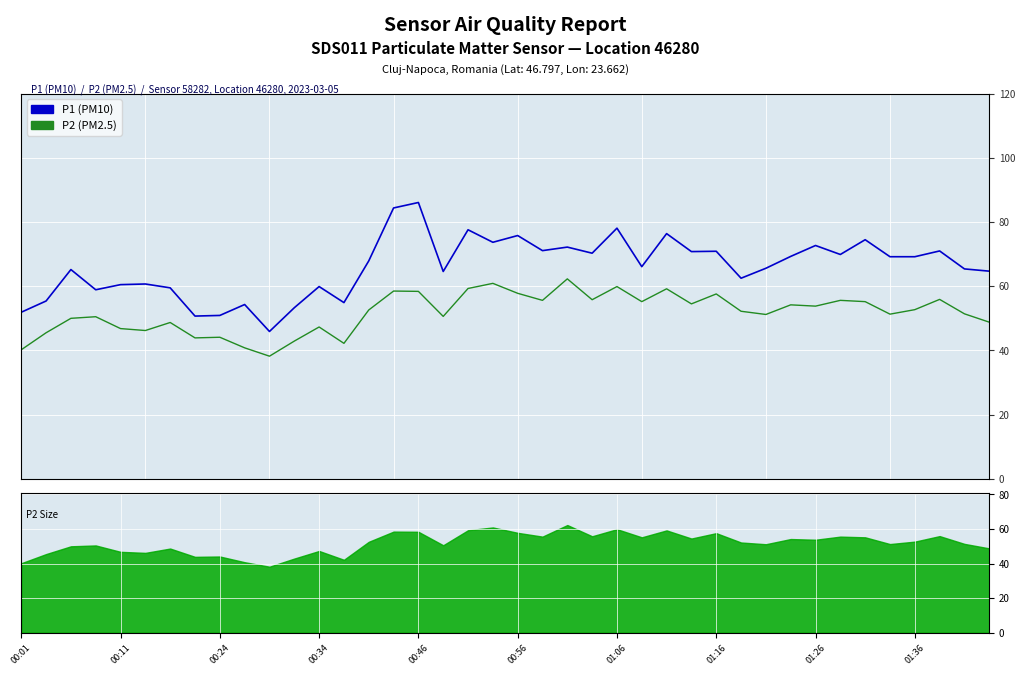

What position from the right is 29?

11